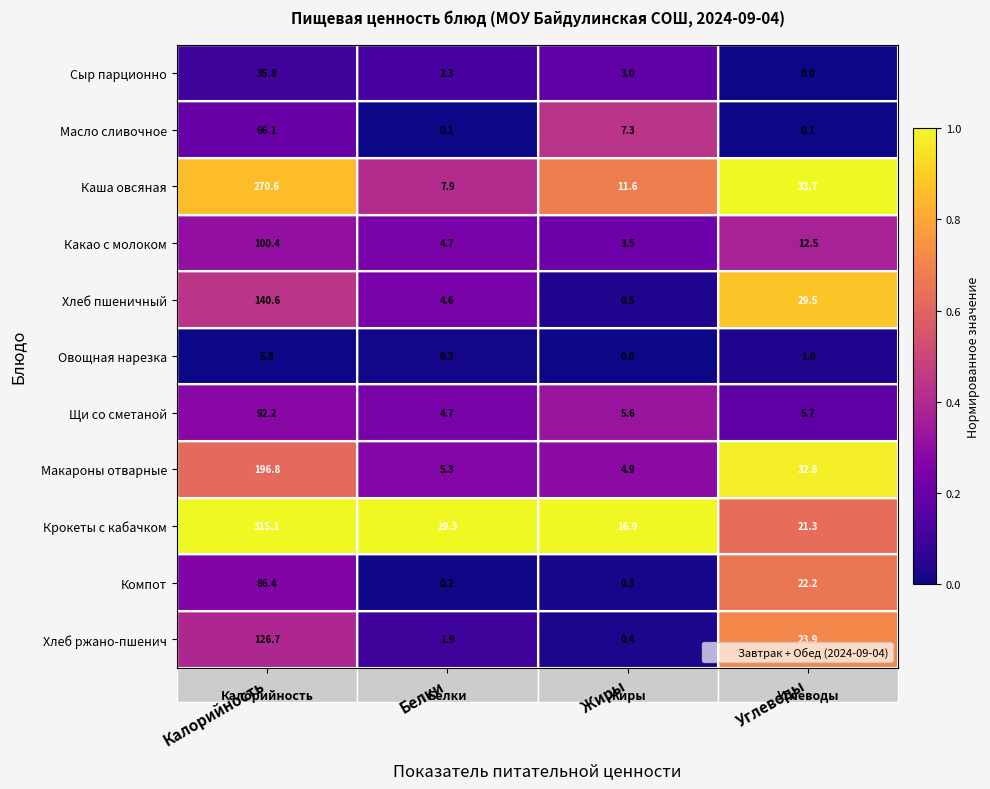

At how many categories does at least one series exceed 0?

4